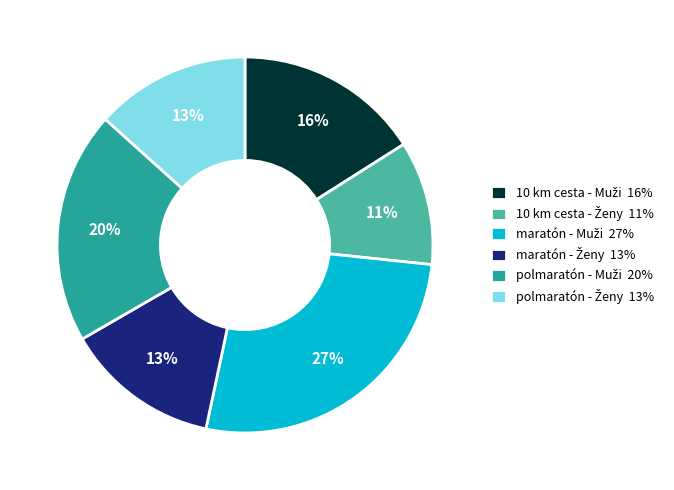

Is there any slice that represents more than half of the pie?

No